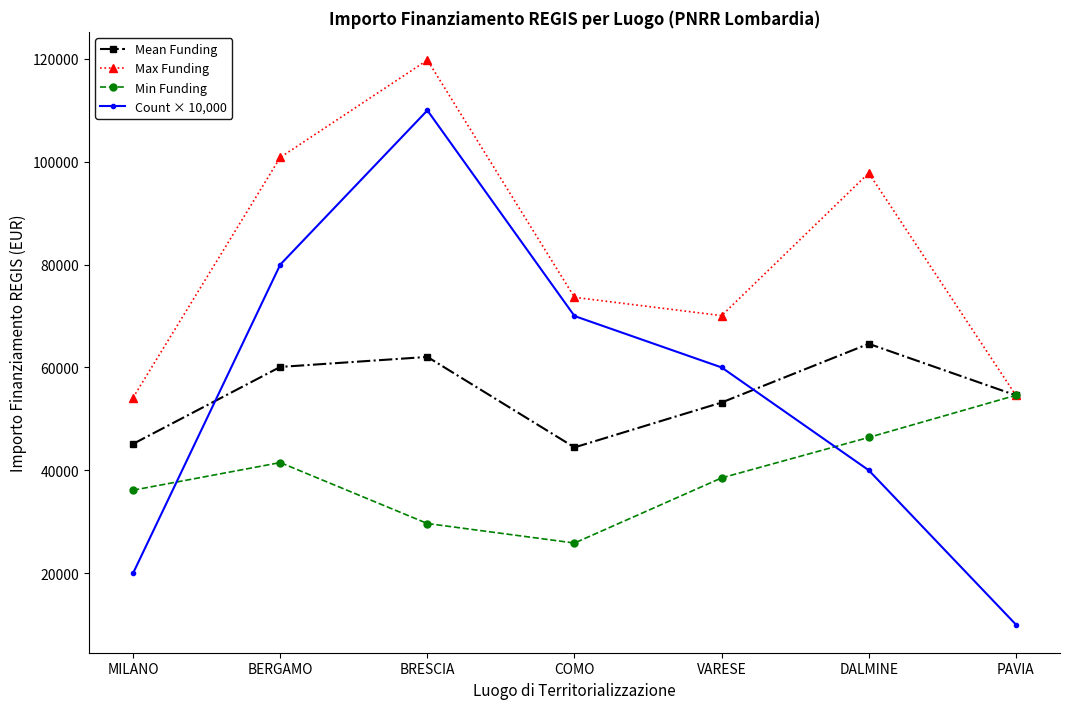

True or false: Count × 10,000 and Max Funding intersect in this chart.

False